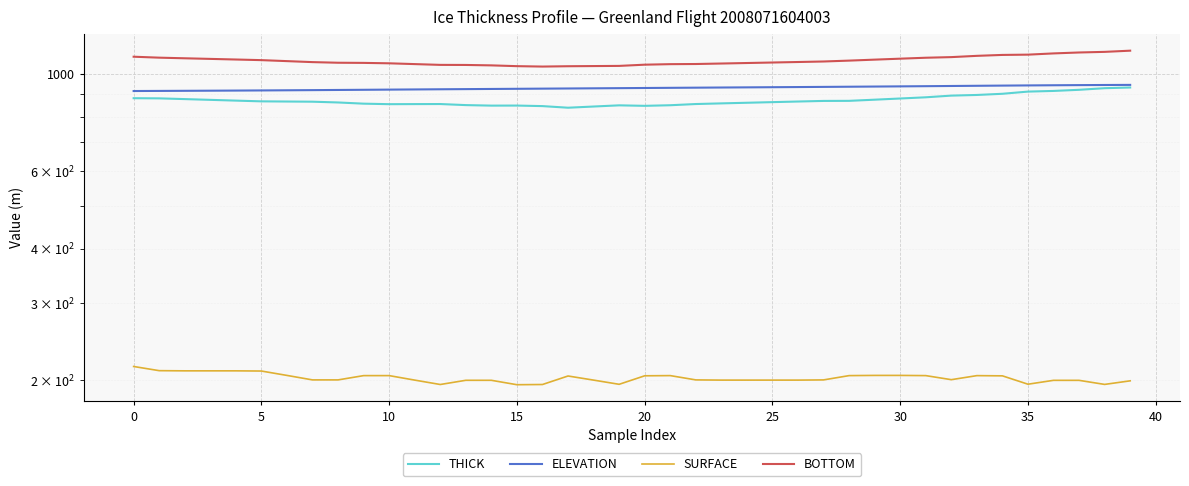

What is the value of the SURFACE point at the 35th from the left?

204.8